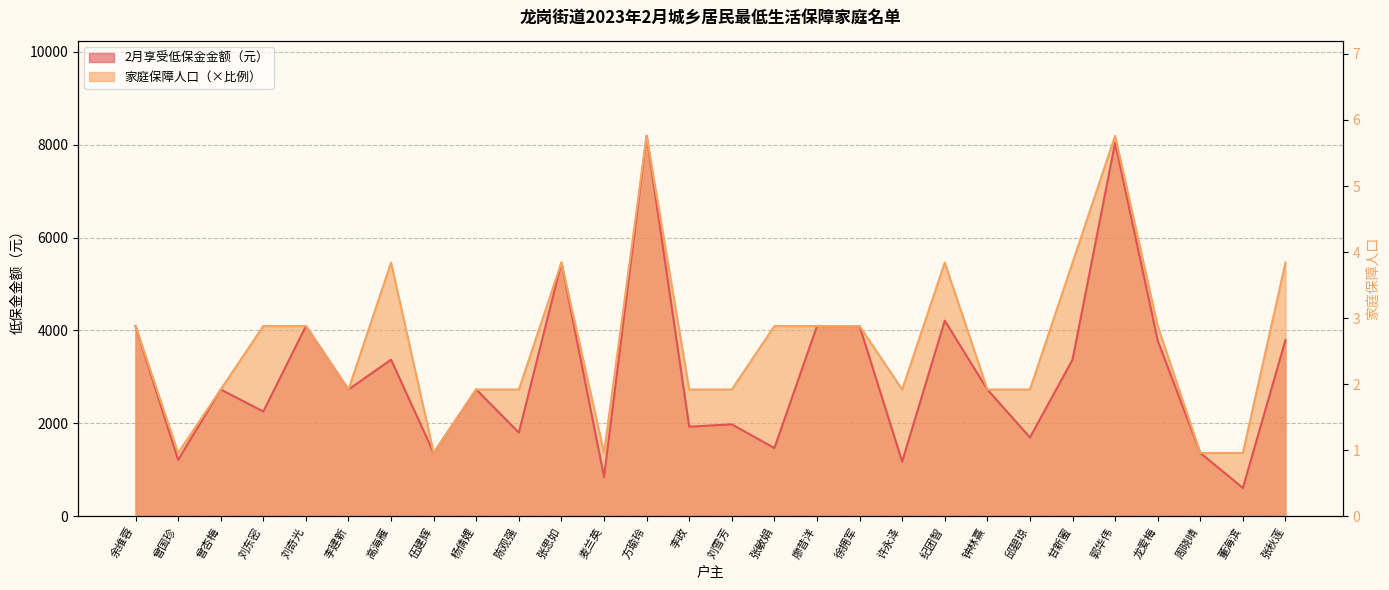

What value does the 2月享受低保金金额（元） series have at 钟林熹?

2730